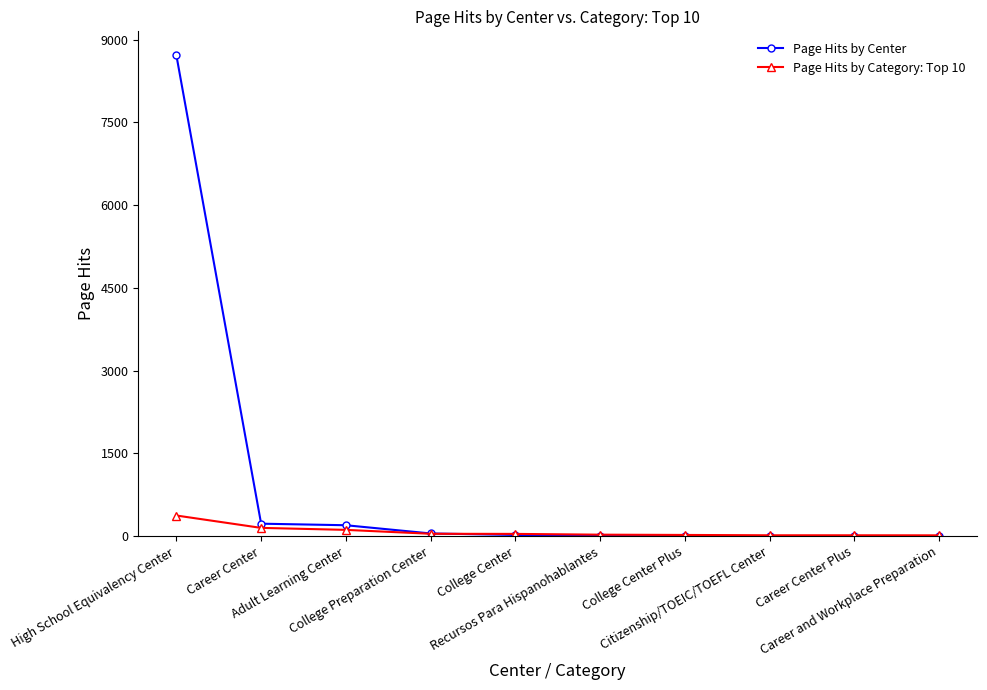

What value does the Page Hits by Center series have at Recursos Para Hispanohablantes?

2